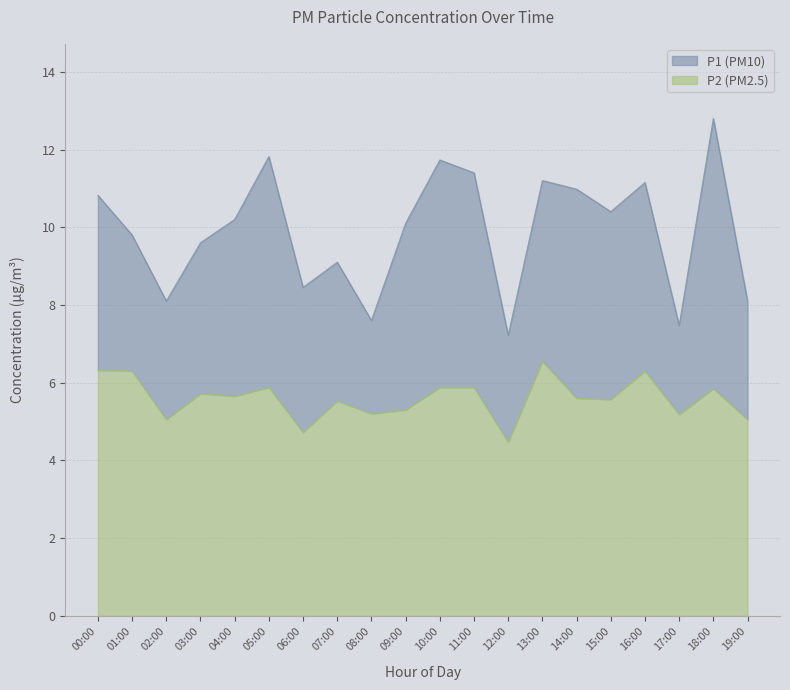

What is the difference between the highest and lowest values at 19:00?

3.0